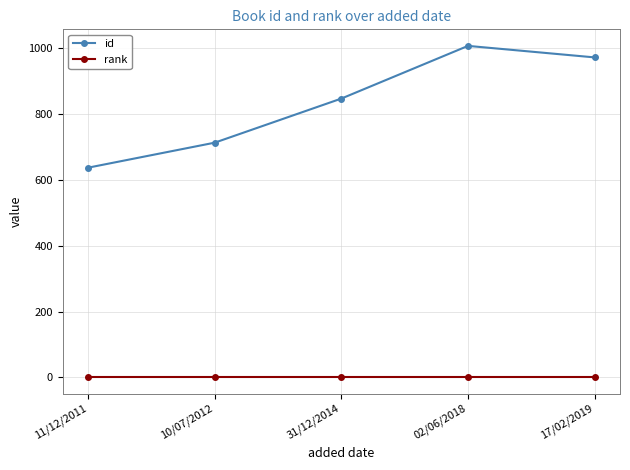

Rank the series at 02/06/2018 from lowest to highest value.

rank, id